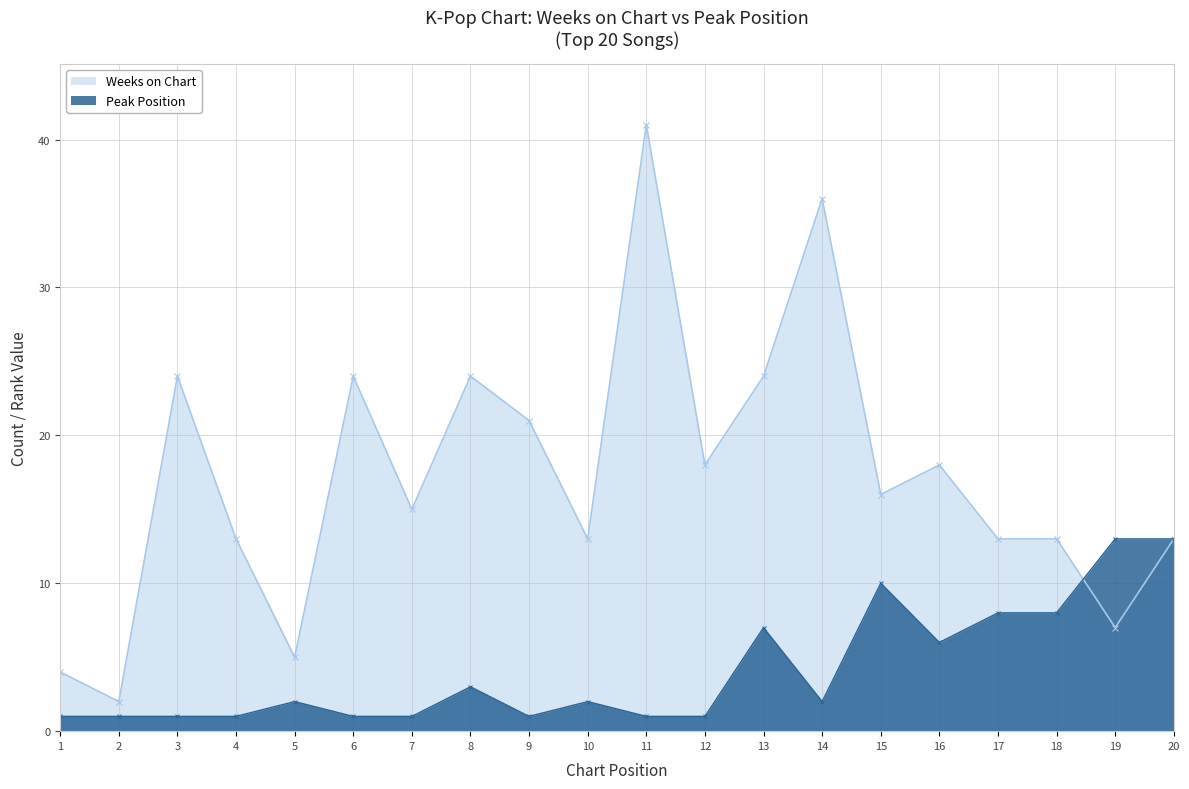

What is the value of the Weeks on Chart point at the 2nd from the left?

2